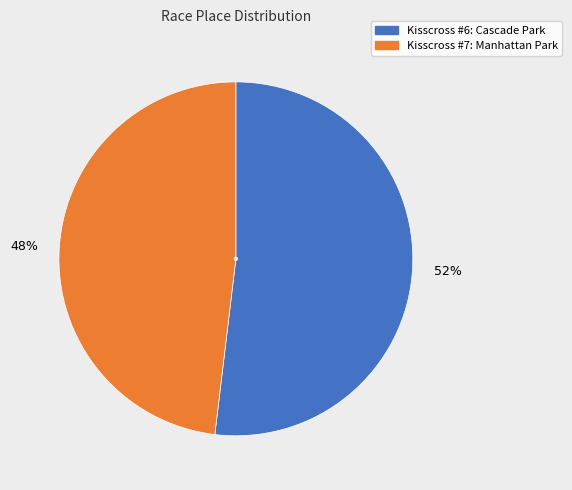

To the nearest percent, what portion does Kisscross #7: Manhattan Park represent?

48%